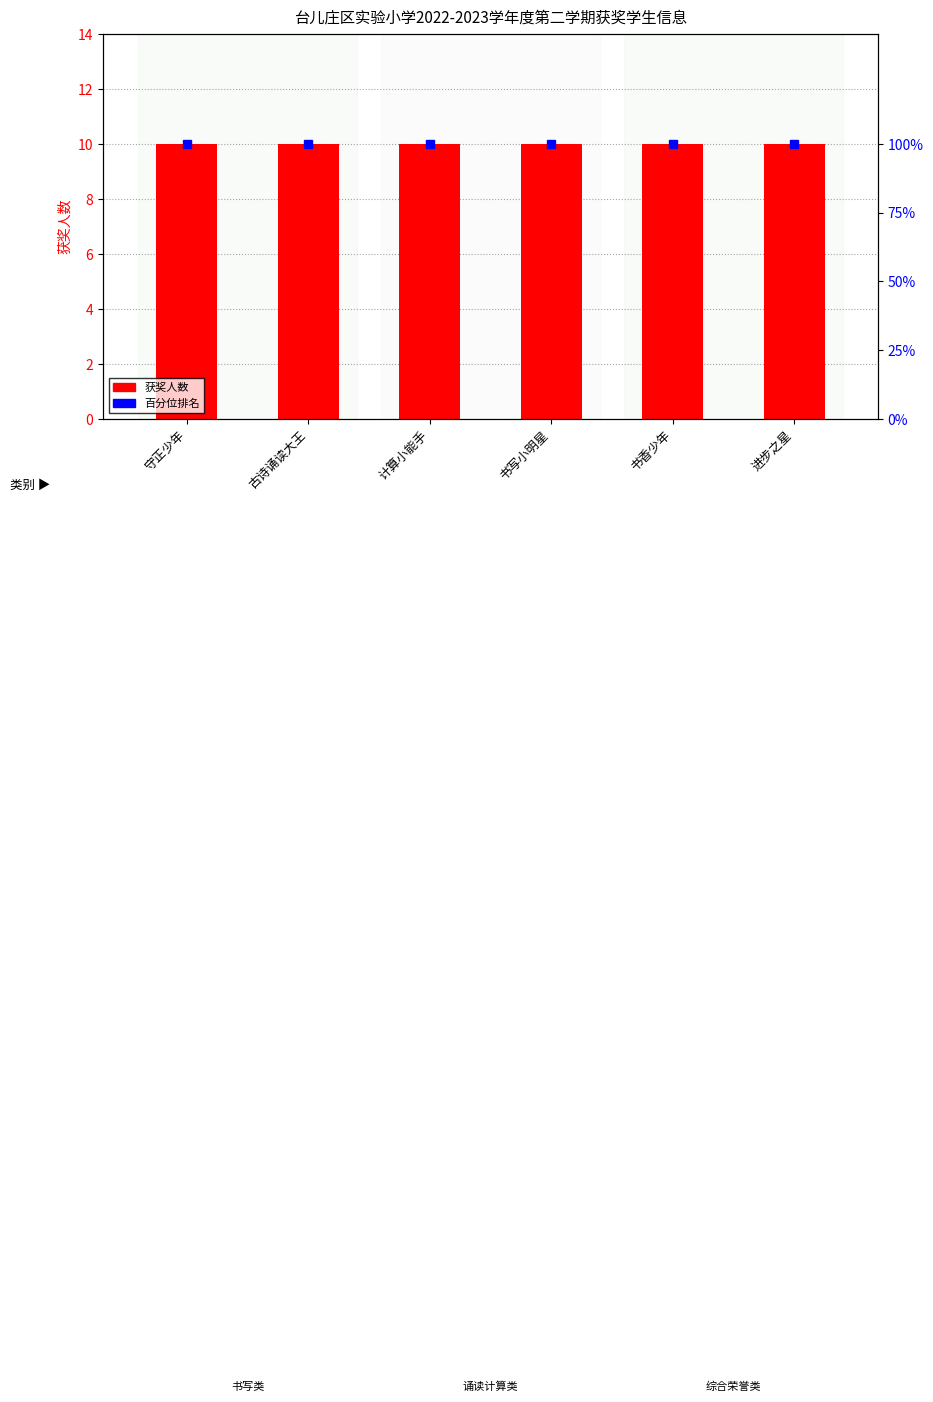

What is the label of the 3rd bar from the left?

计算小能手